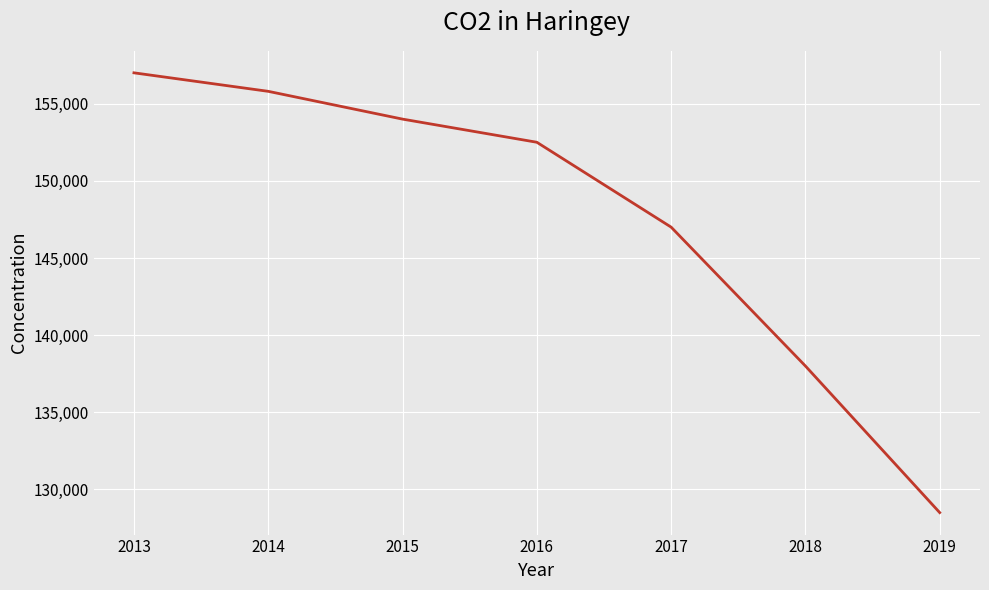

Rank the categories by value from lowest to highest.

2019, 2018, 2017, 2016, 2015, 2014, 2013